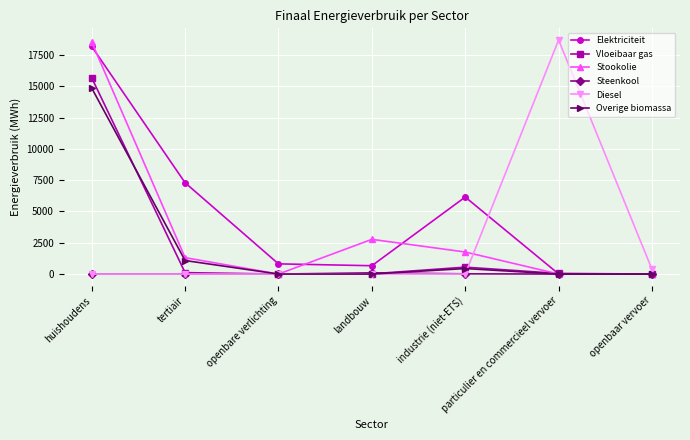

What is the label of the 7th point from the right?

huishoudens